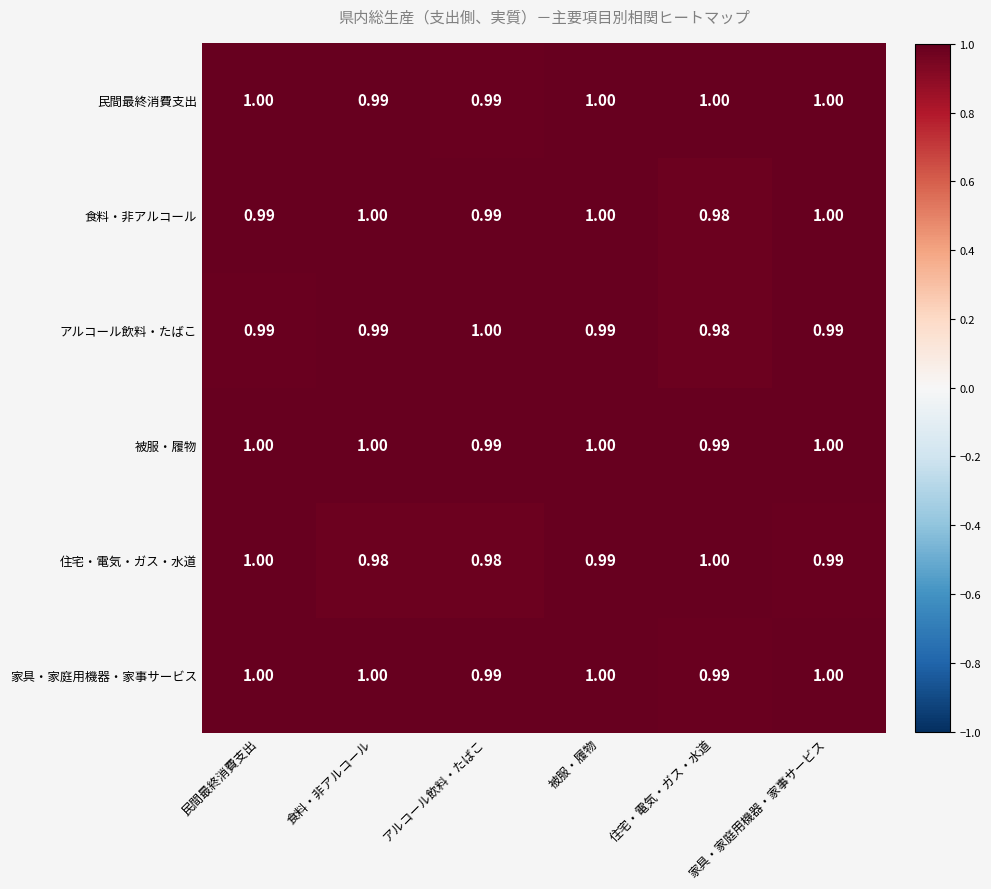

Where is 食料・非アルコール nearest to the value 0?

住宅・電気・ガス・水道